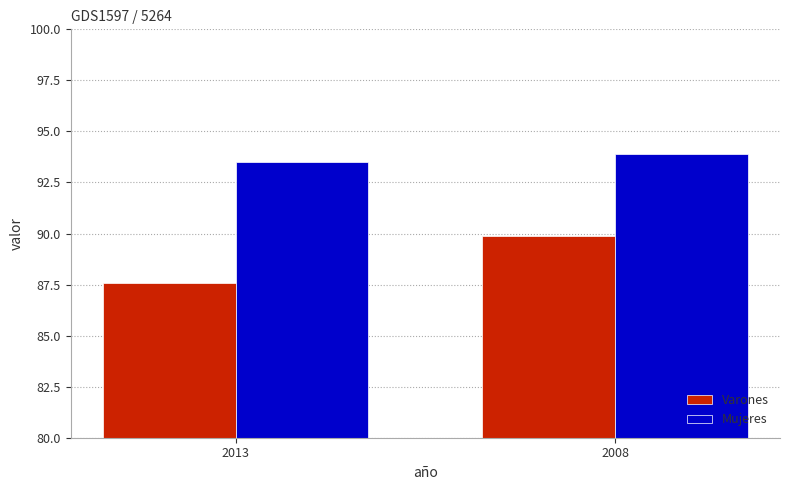

What is the average value of the Mujeres series?

93.7